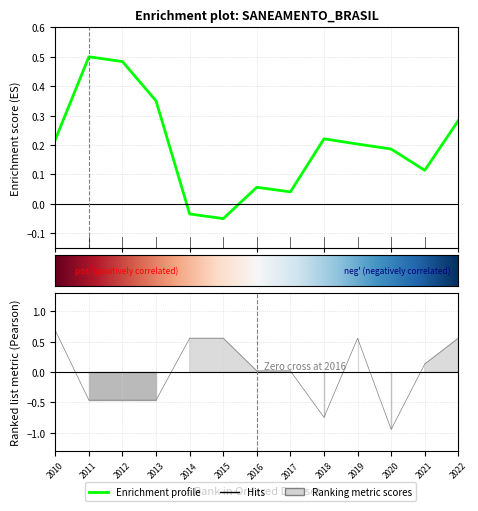

At which category is the sum across all series the highest?

2010